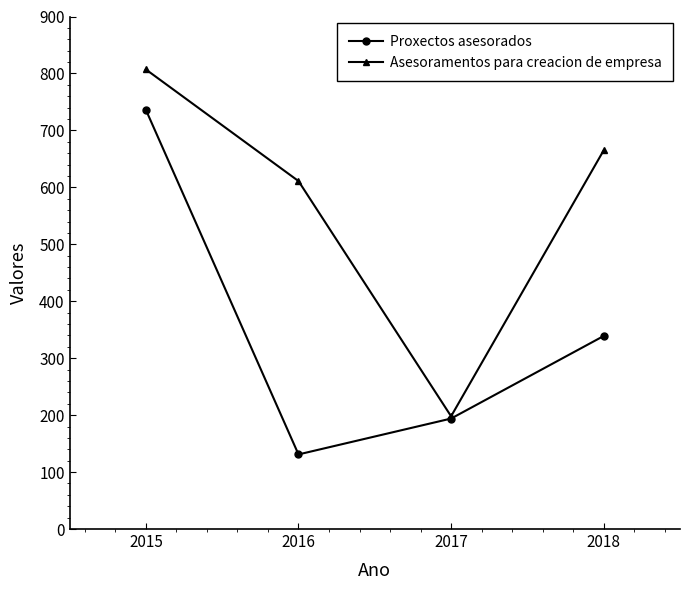

What is the spread (max minus min) of values at 2016?

480